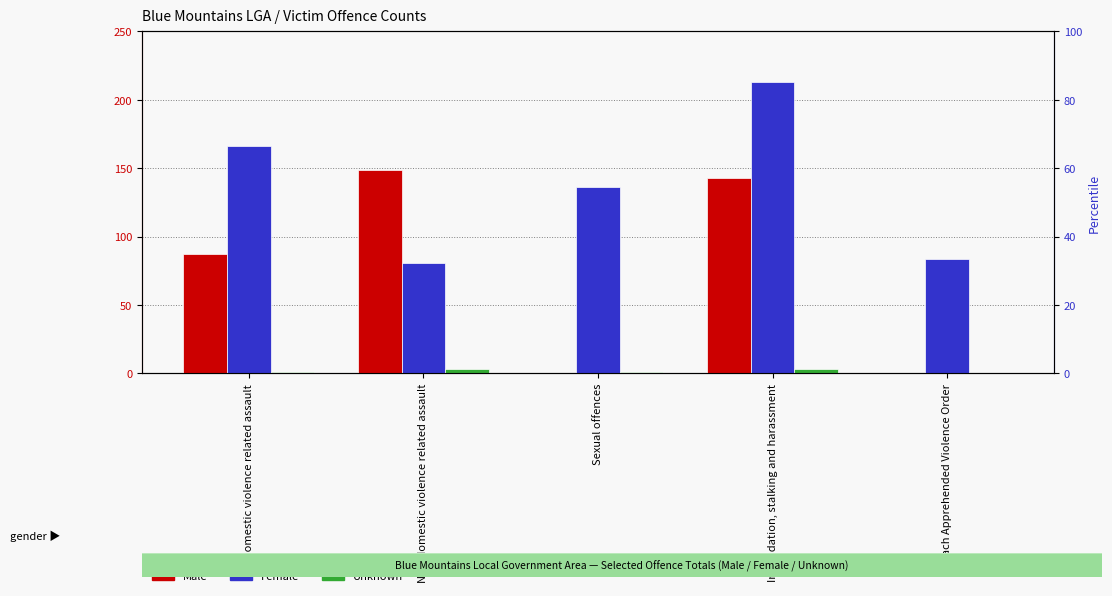

Which series has the largest range (max minus min)?

Male